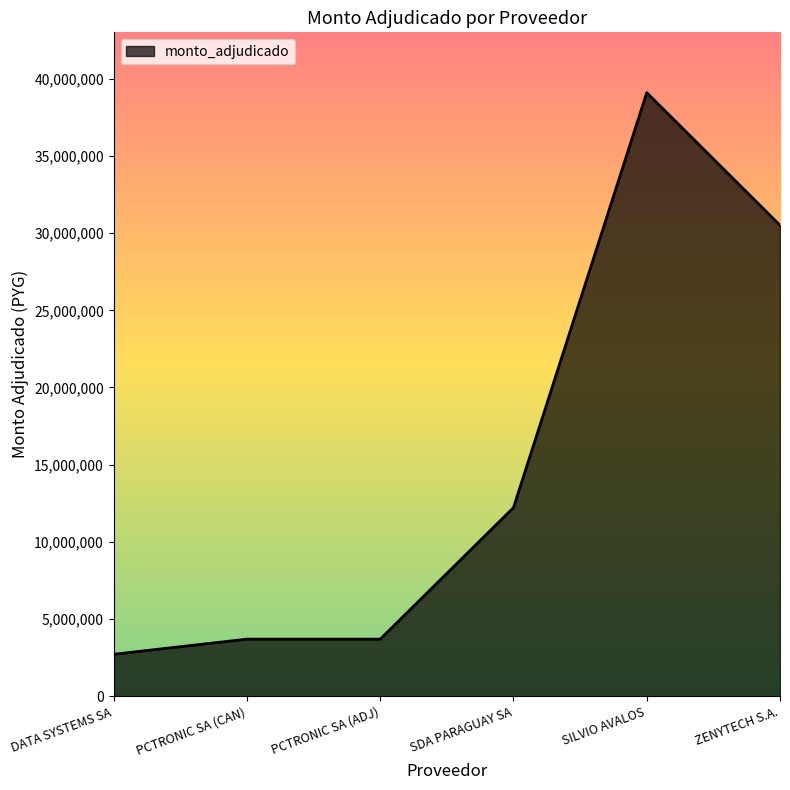

How many distinct data groups are displayed?

1